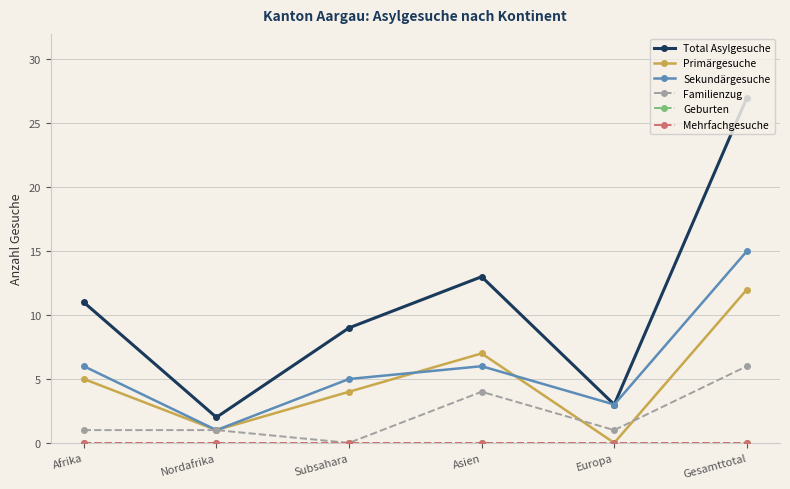

What is the total value across all series at Europa?

7